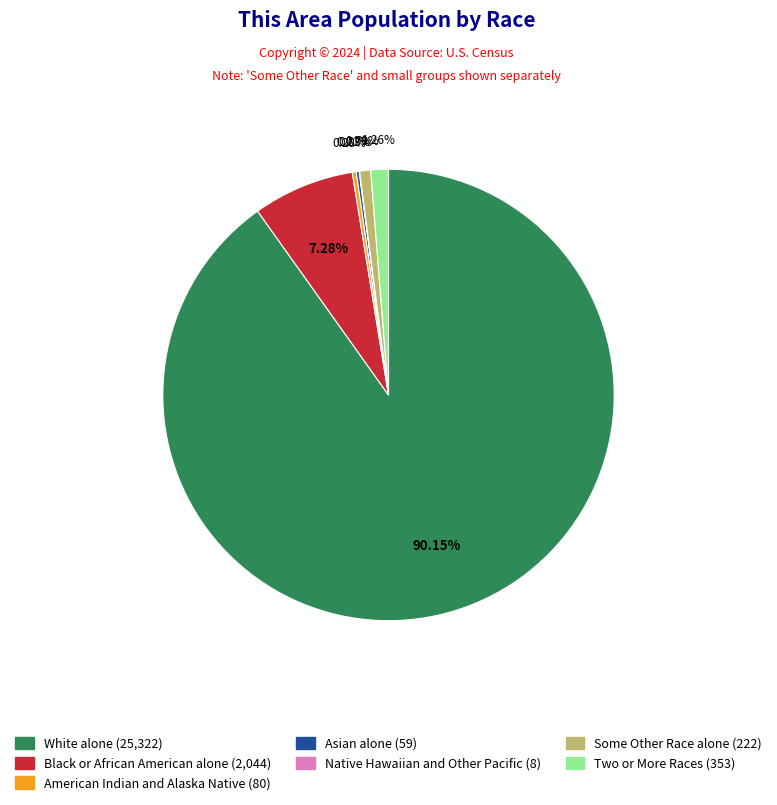

Does White alone represent more than half of the total?

Yes